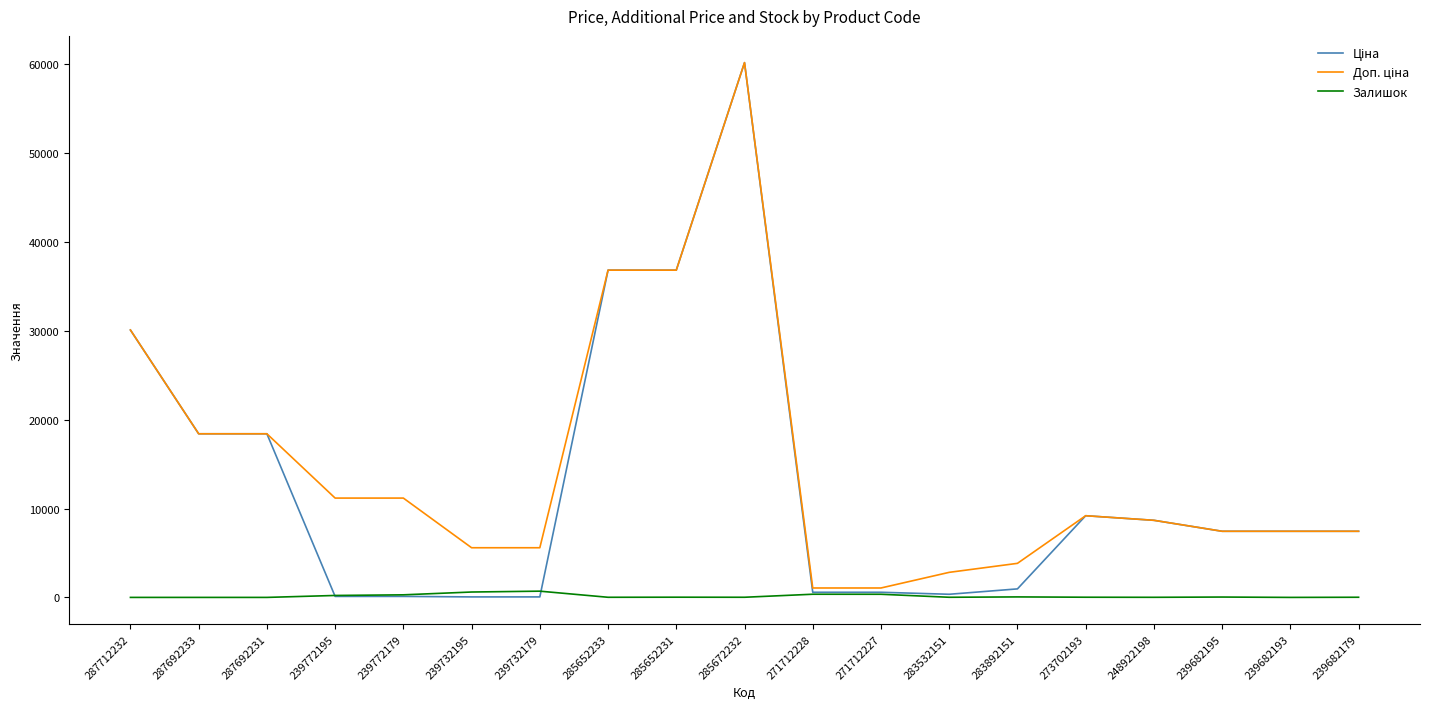

What is the total value across all series at 239682193?

14889.2